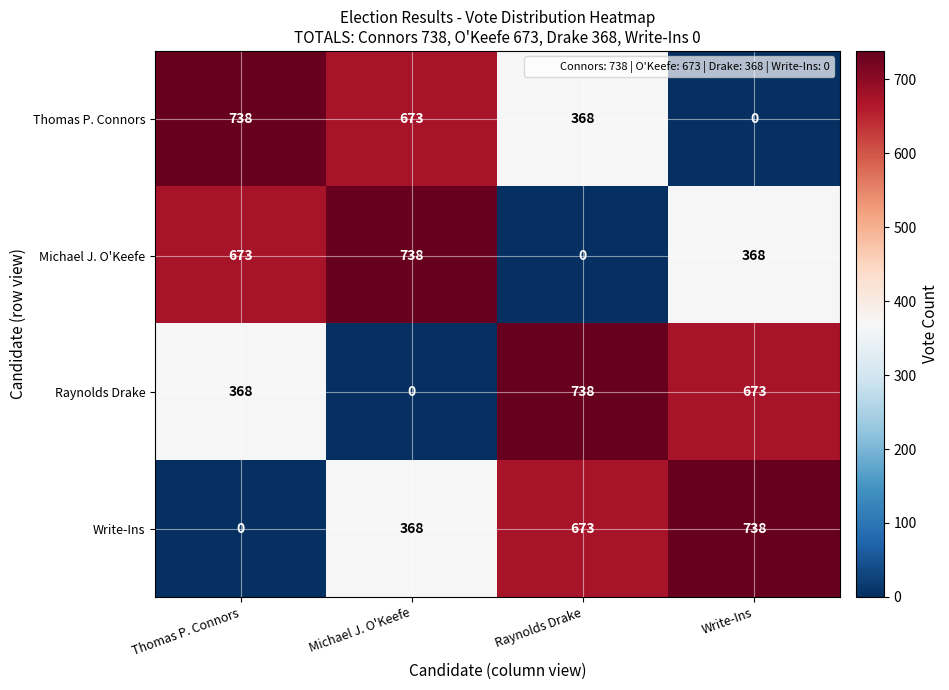

True or false: Write-Ins has a value of 368 at Michael J. O'Keefe.

True